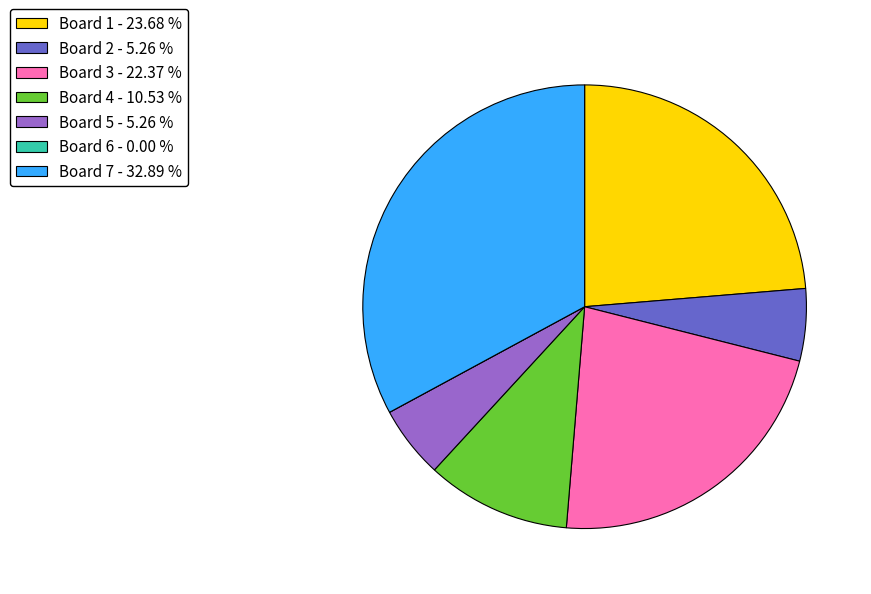

True or false: Board 2 accounts for 5% of the total.

True